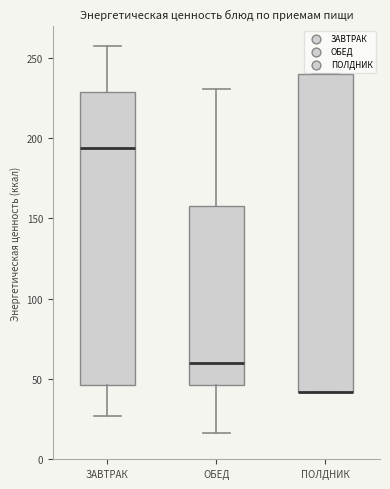

Which box is the tallest, from its lower edge to its upper edge?

ПОЛДНИК